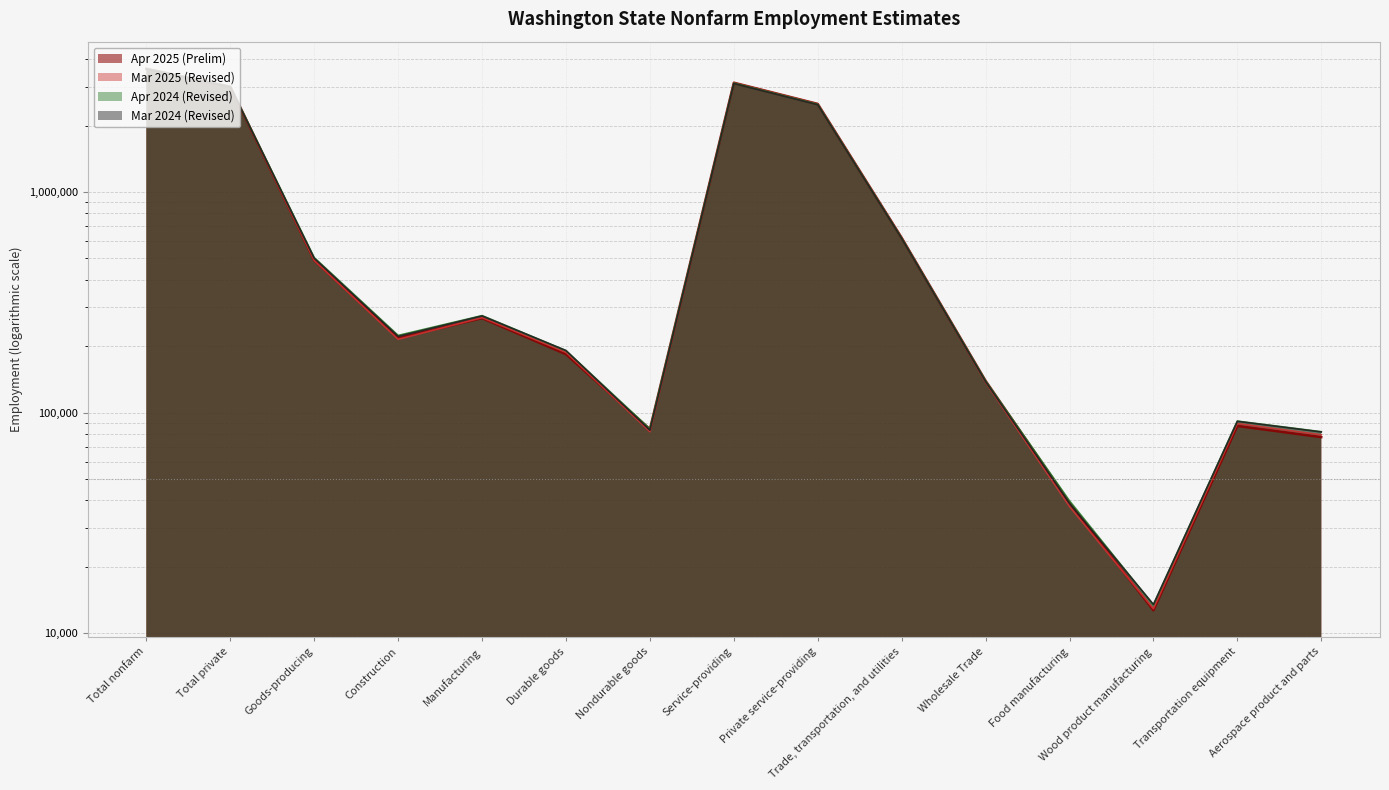

Reading left to right, what are all the values shown in this chart?

Apr 2025 (Prelim): Total nonfarm=3625100	Total private=3002600	Goods-producing=491200	Construction=217900	Manufacturing=268100	Durable goods=184000	Nondurable goods=84100	Service-providing=3133900	Private service-providing=2511400	Trade, transportation, and utilities=620500	Wholesale Trade=139400	Food manufacturing=39000	Wood product manufacturing=12700	Transportation equipment=87000	Aerospace product and parts=77400
Mar 2025 (Revised): Total nonfarm=3616600	Total private=2996000	Goods-producing=489600	Construction=214900	Manufacturing=269500	Durable goods=187600	Nondurable goods=81900	Service-providing=3127000	Private service-providing=2506400	Trade, transportation, and utilities=621600	Wholesale Trade=137200	Food manufacturing=37500	Wood product manufacturing=12900	Transportation equipment=89200	Aerospace product and parts=79300
Apr 2024 (Revised): Total nonfarm=3623900	Total private=3005600	Goods-producing=504500	Construction=223900	Manufacturing=275300	Durable goods=190900	Nondurable goods=84400	Service-providing=3119400	Private service-providing=2501100	Trade, transportation, and utilities=618800	Wholesale Trade=139300	Food manufacturing=39800	Wood product manufacturing=13400	Transportation equipment=91500	Aerospace product and parts=81900
Mar 2024 (Revised): Total nonfarm=3607600	Total private=2991100	Goods-producing=501200	Construction=221600	Manufacturing=274400	Durable goods=191200	Nondurable goods=83200	Service-providing=3106400	Private service-providing=2489900	Trade, transportation, and utilities=616700	Wholesale Trade=138200	Food manufacturing=38800	Wood product manufacturing=13500	Transportation equipment=91300	Aerospace product and parts=81700